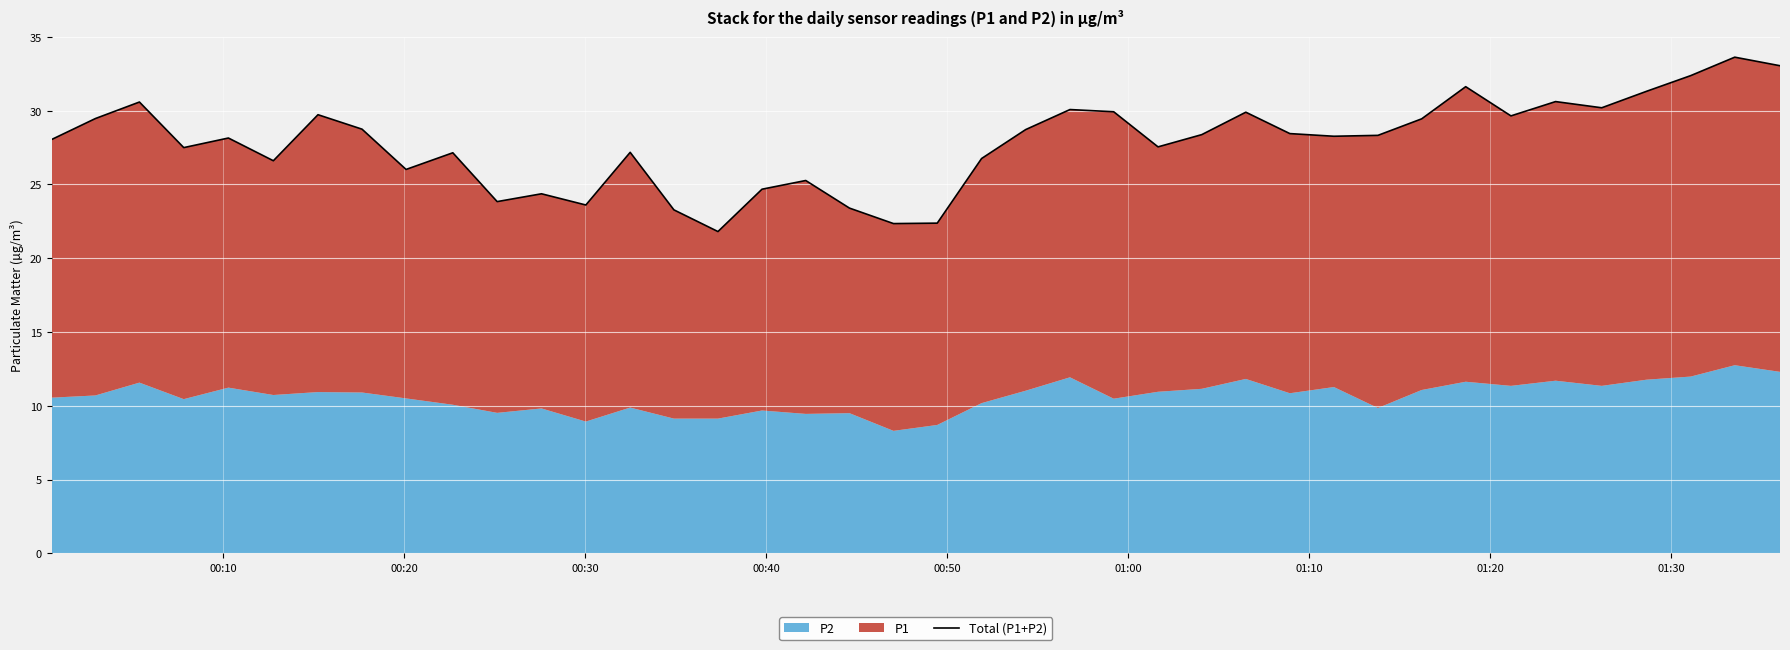

True or false: the data has more than 1 interior local peaks.

True